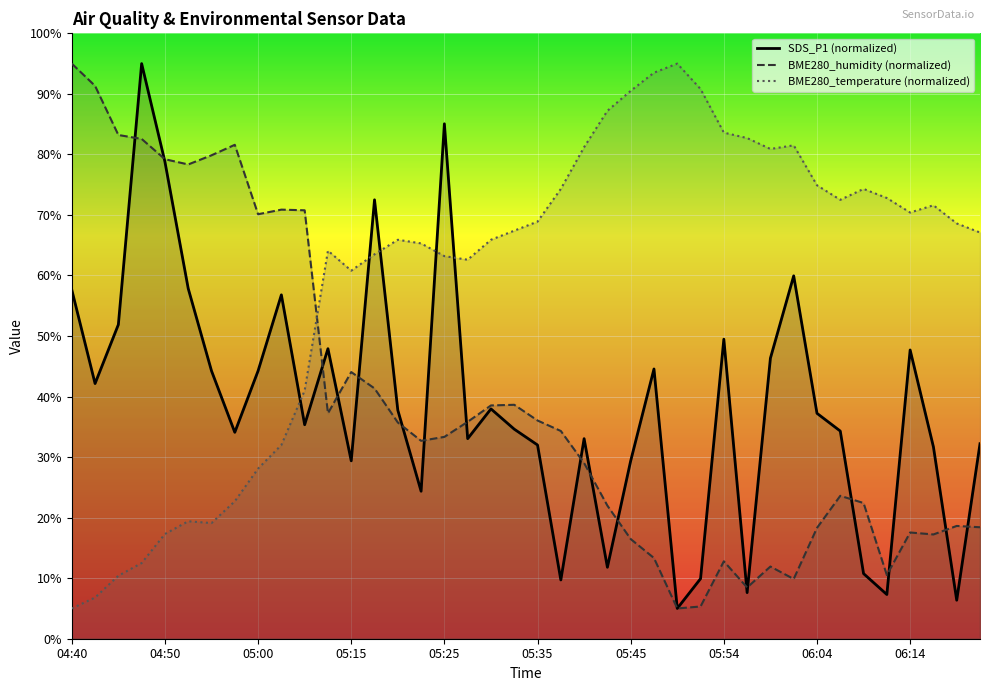

How many intersections are there between BME280_temperature and SDS_P1?

5